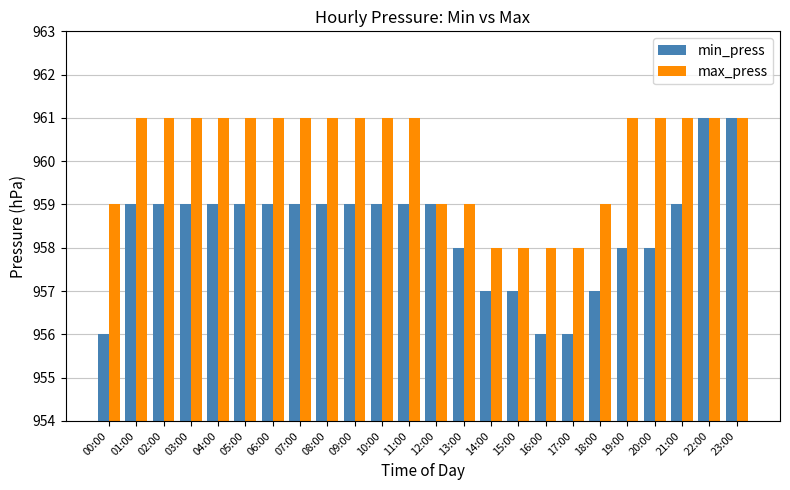

How many series are shown in this chart?

2